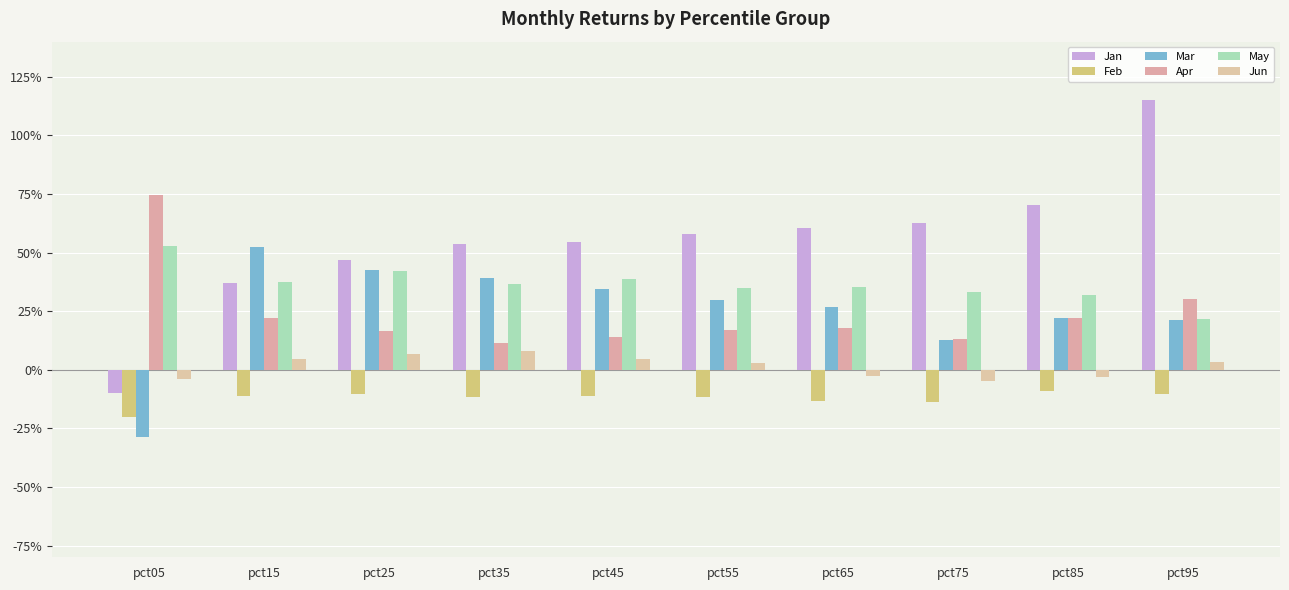

List the series in order of their peak value, lowest first.

Feb, Jun, Mar, May, Apr, Jan